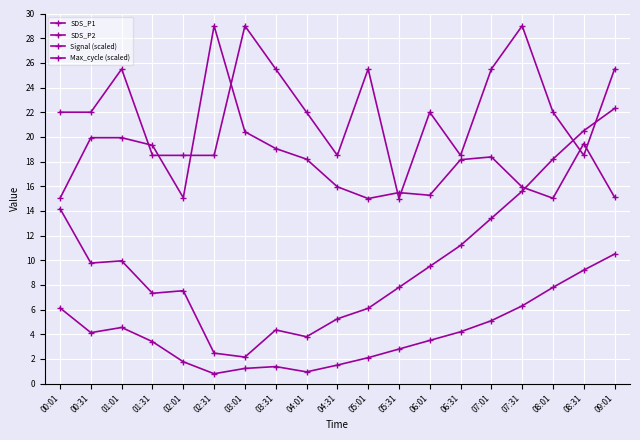

How many data points does each series have?

19